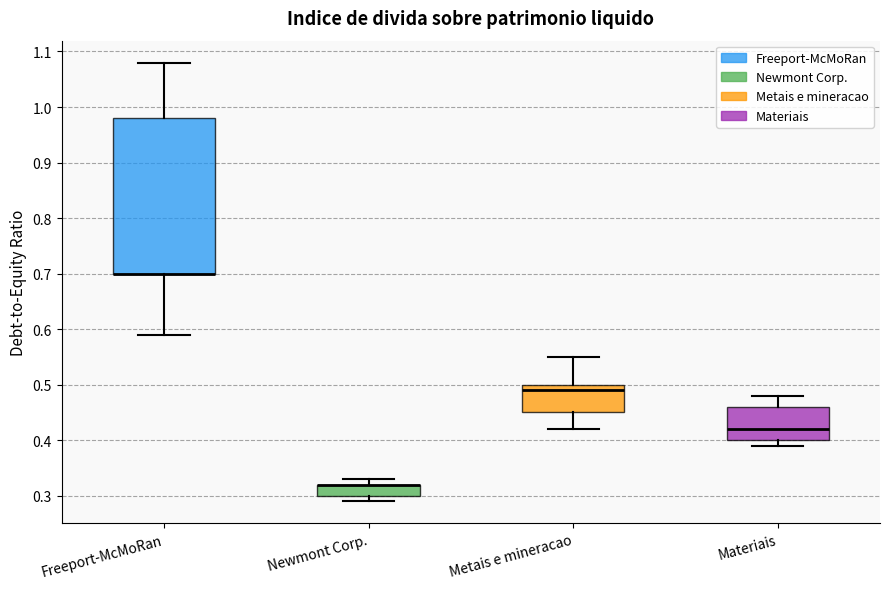

Comparing the boxes themselves (not the whiskers), which one is the tallest?

Freeport-McMoRan